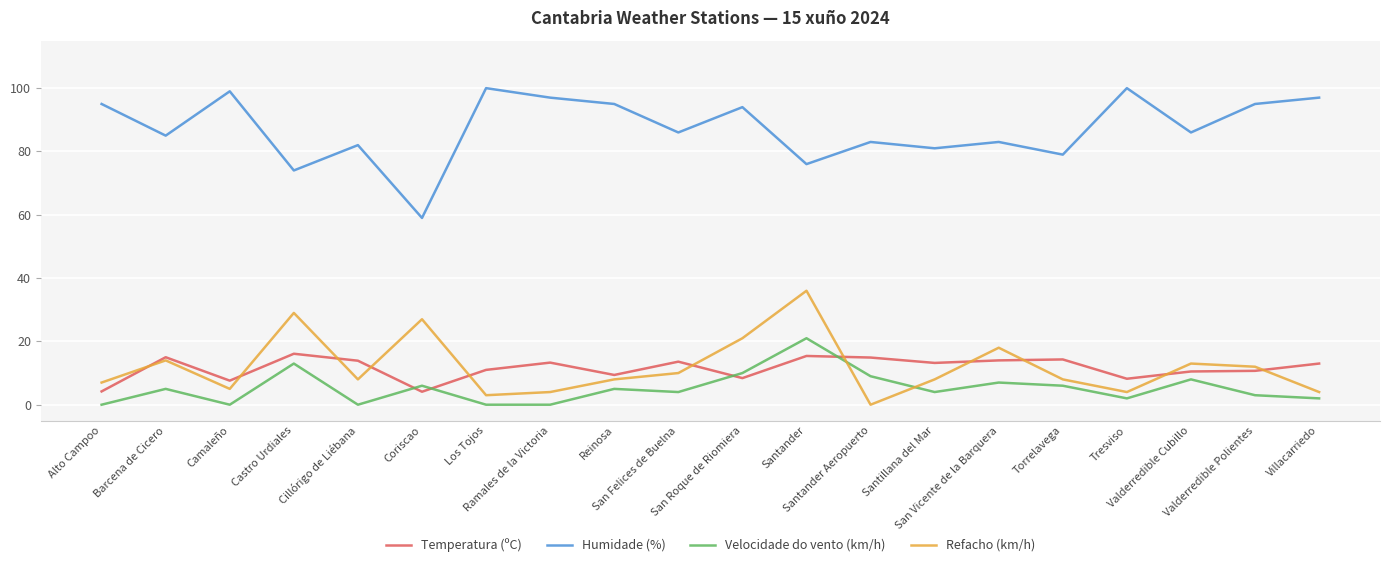

Where is the first local minimum for Temperatura (ºC)?

Camaleño